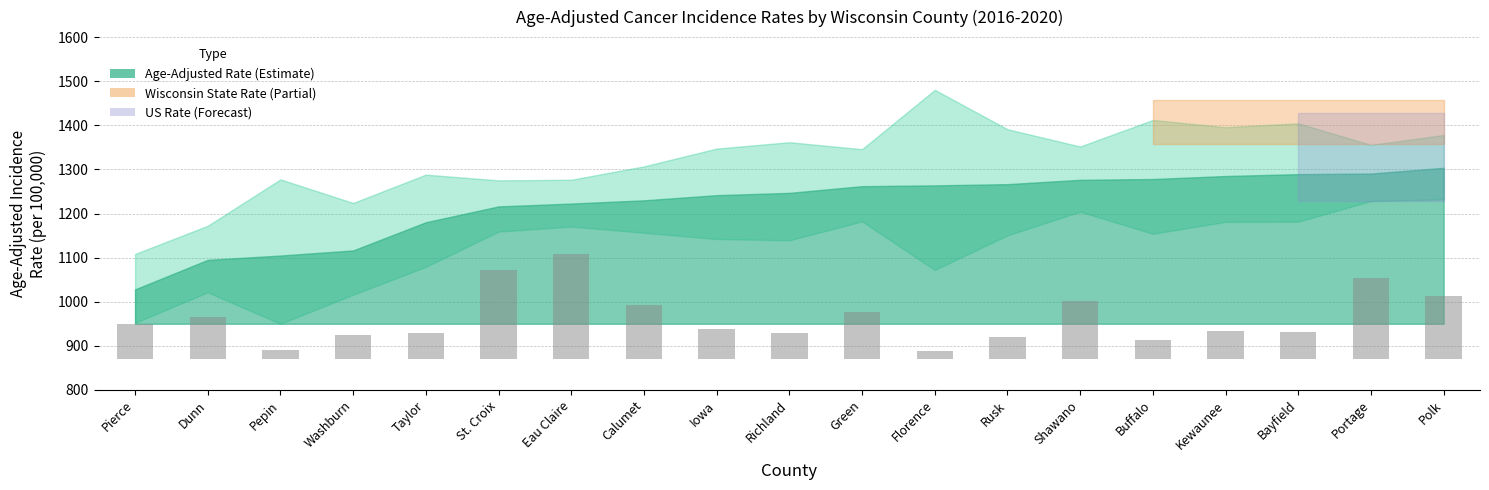

What is the difference between the maximum and minimum values?

220.9